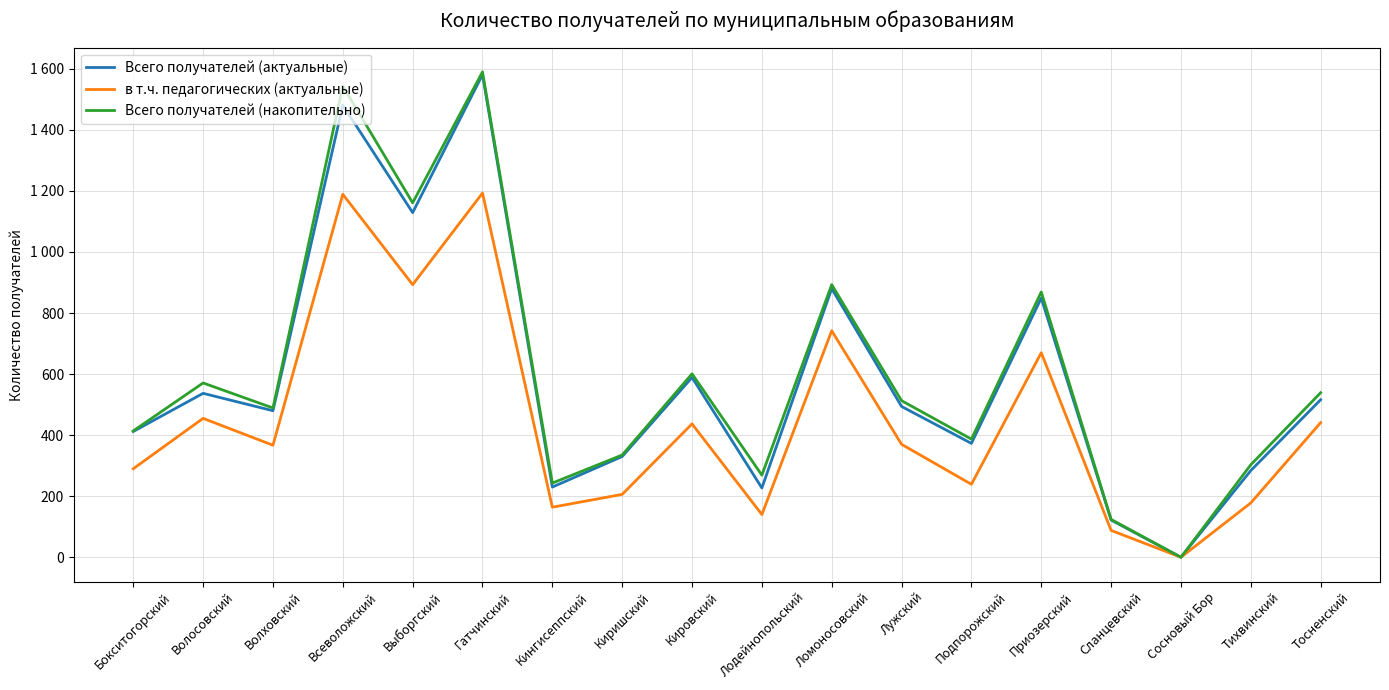

Between Выборгский and Кировский, which series saw the biggest shift?

Всего получателей (накопительно)